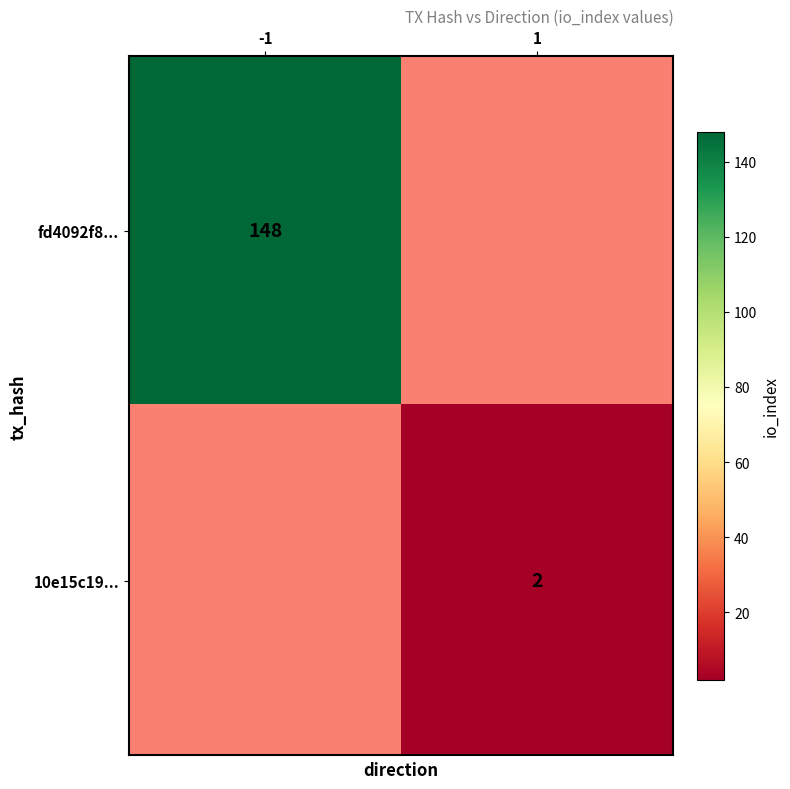

Is it true that fd4092f8... equals 48 at -1?

False